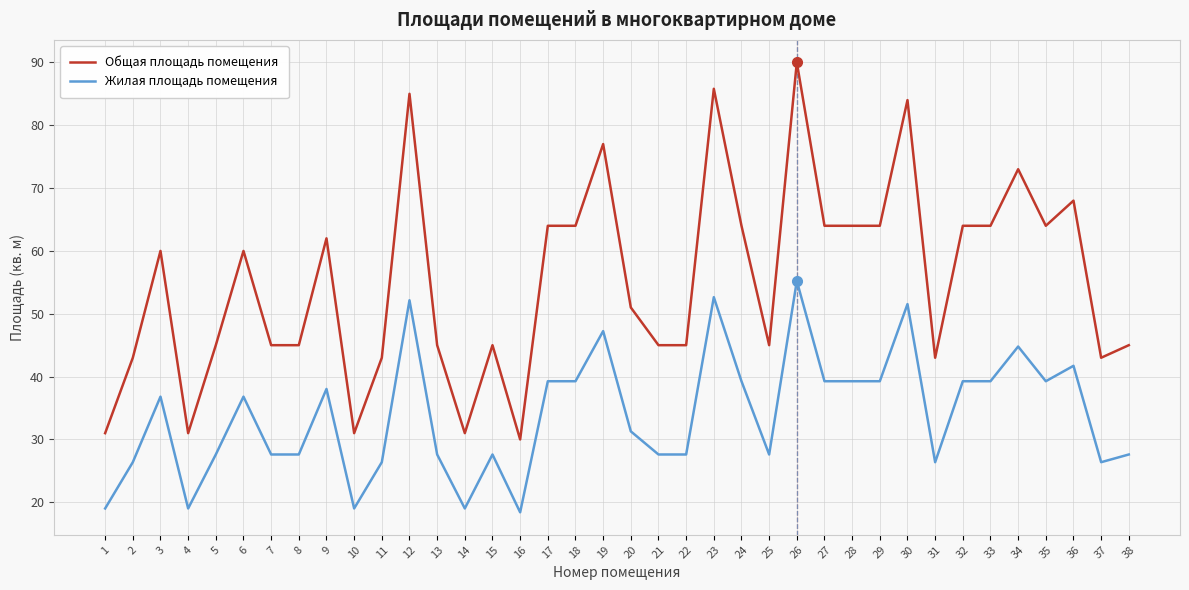

At which label does Жилая площадь помещения first exceed 36?

3